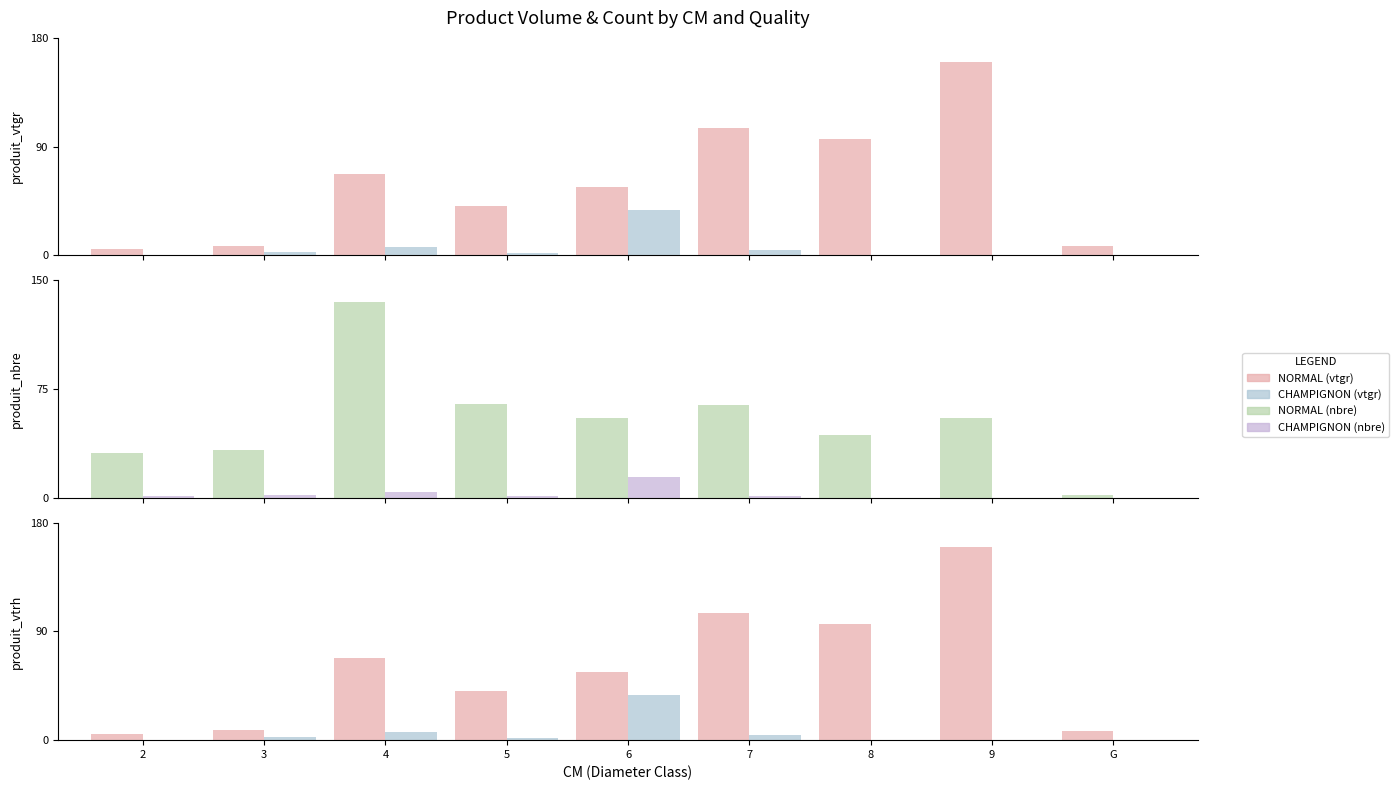

What is the total value across all series at 6?

162.8